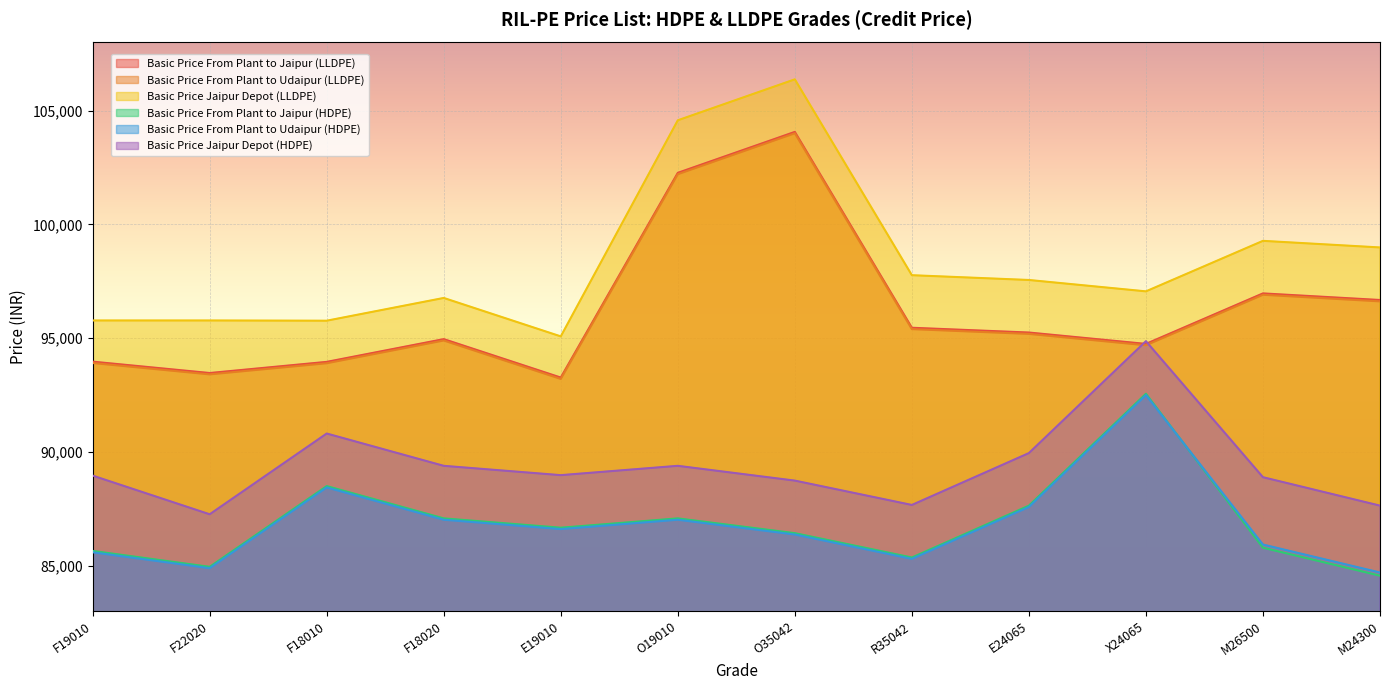

What is the difference between the second highest and minimum values in the Basic Price From Plant to Udaipur (HDPE) series?

3740